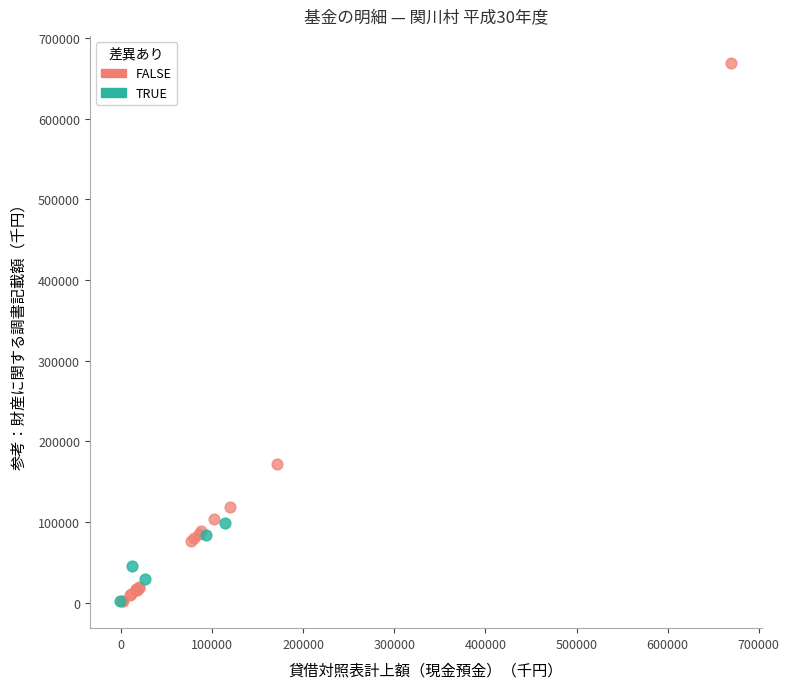

Which series reaches the maximum Y coordinate?

FALSE